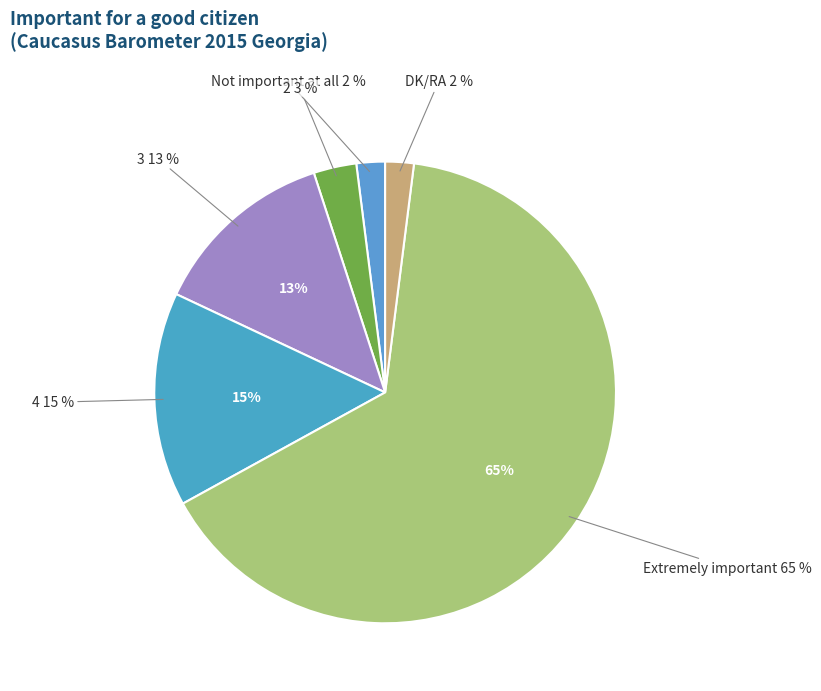

Approximately how many times larger is the value at 3 compared to Not important at all?

6.5